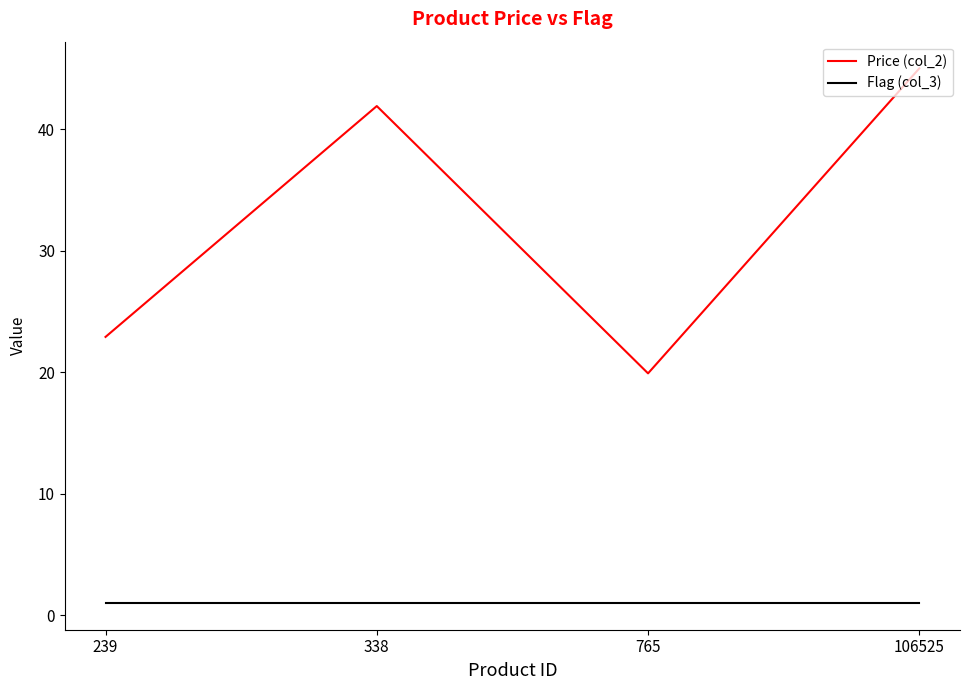

Reading left to right, transcribe all the data shown in this chart.

Price (col_2): 22.9	41.9	19.9	45.0
Flag (col_3): 1.0	1.0	1.0	1.0